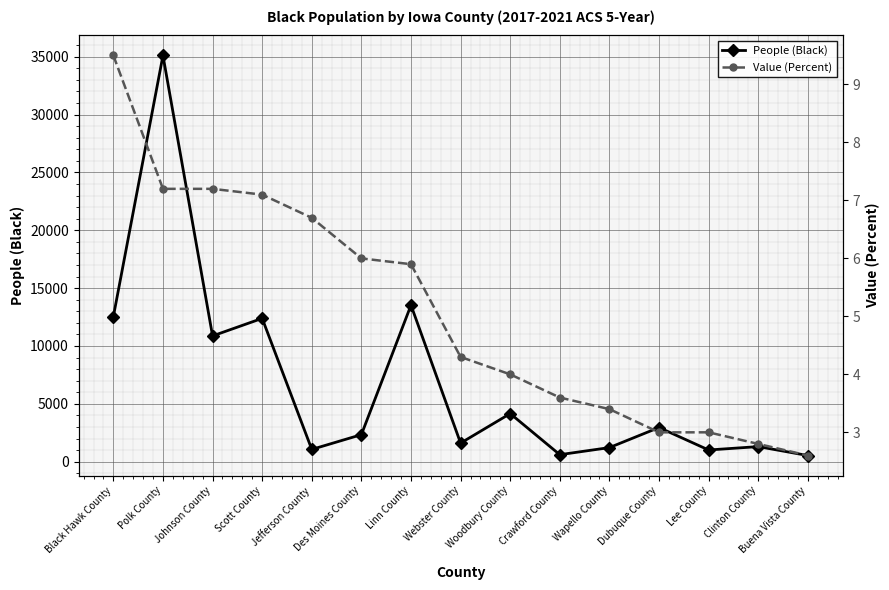

Rank the series at Dubuque County from lowest to highest value.

Value (Percent), People (Black)